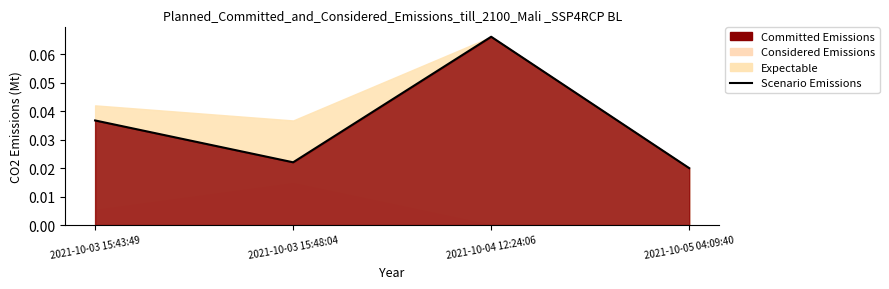

Is it true that the value at 2021-10-03 15:43:49 is 0.0?

True